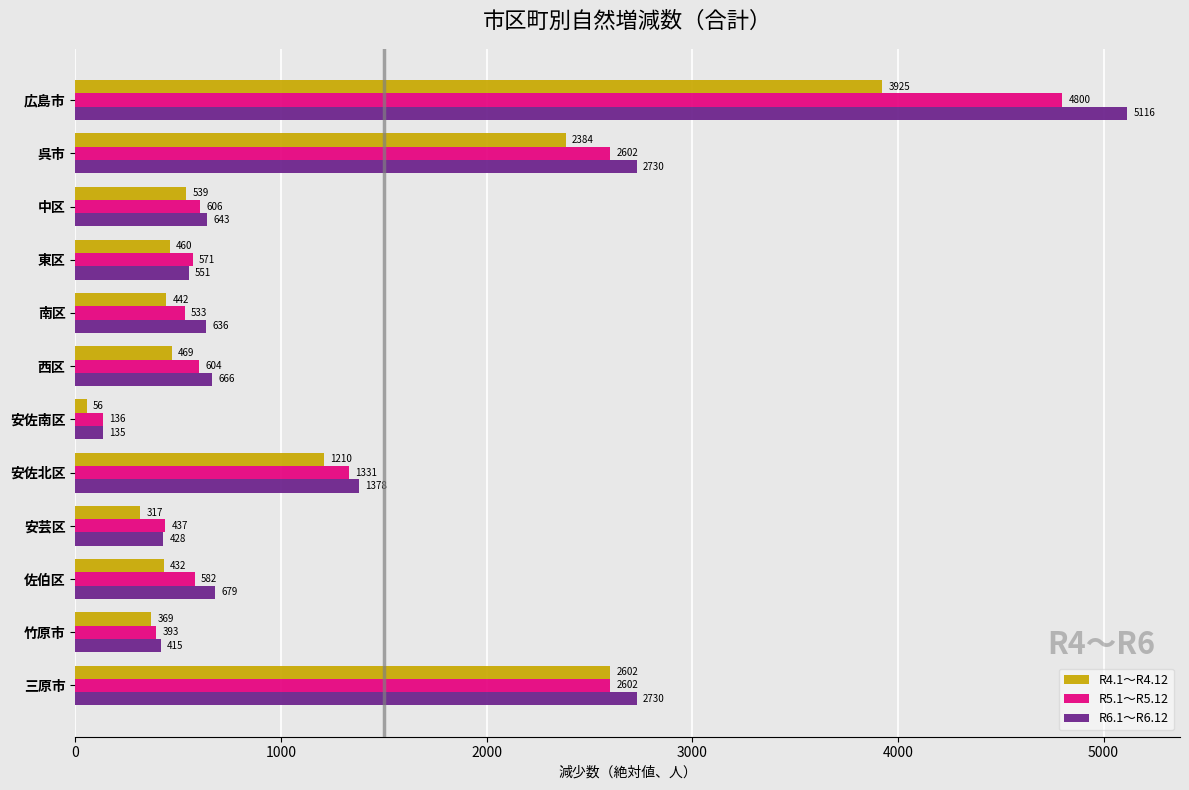

What is the minimum value for R5.1～R5.12?

136